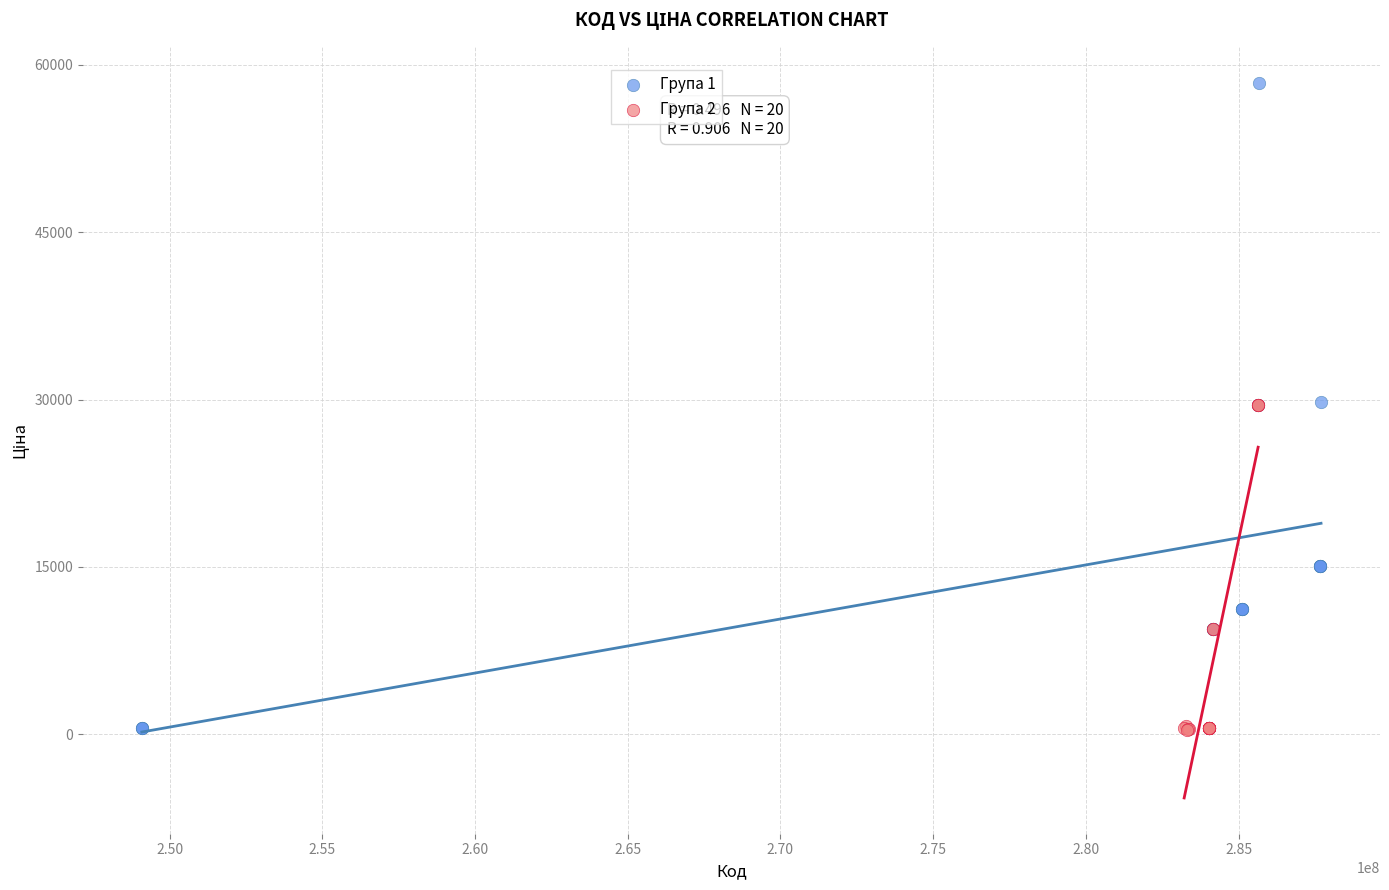

Which series has the widest spread of Y values?

Група 1